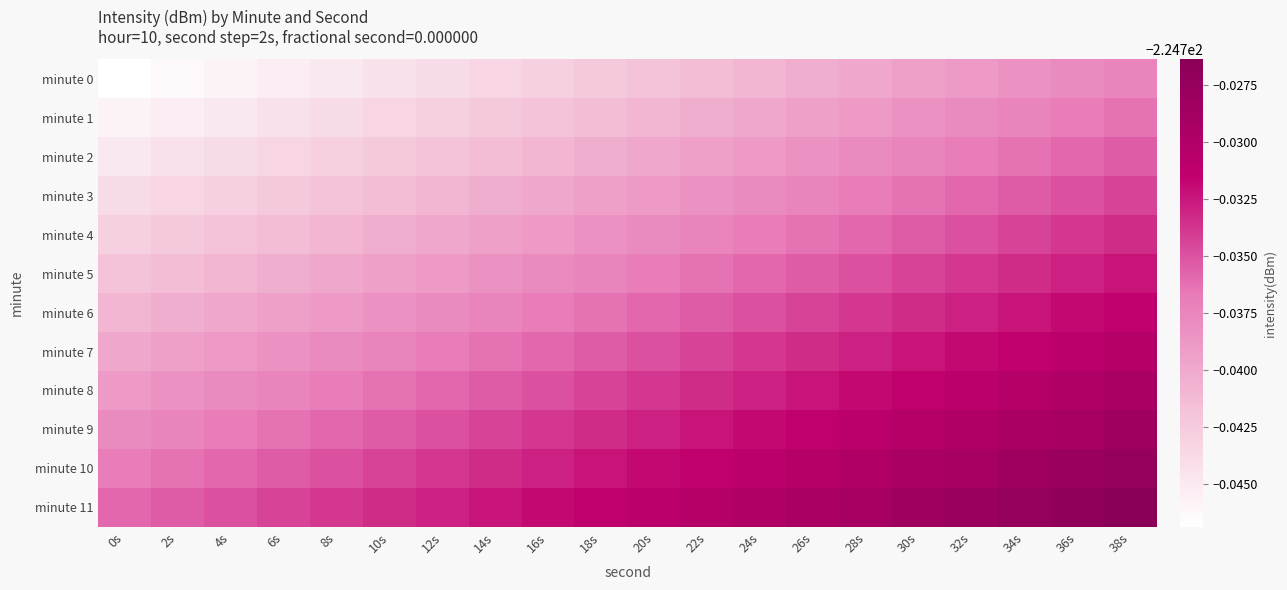

Reading left to right, extract all data points from this chart.

minute 0: 0s=-224.7	2s=-224.7	4s=-224.7	6s=-224.7	8s=-224.7	10s=-224.7	12s=-224.7	14s=-224.7	16s=-224.7	18s=-224.7	20s=-224.7	22s=-224.7	24s=-224.7	26s=-224.7	28s=-224.7	30s=-224.7	32s=-224.7	34s=-224.7	36s=-224.7	38s=-224.7
minute 1: 0s=-224.7	2s=-224.7	4s=-224.7	6s=-224.7	8s=-224.7	10s=-224.7	12s=-224.7	14s=-224.7	16s=-224.7	18s=-224.7	20s=-224.7	22s=-224.7	24s=-224.7	26s=-224.7	28s=-224.7	30s=-224.7	32s=-224.7	34s=-224.7	36s=-224.7	38s=-224.7
minute 2: 0s=-224.7	2s=-224.7	4s=-224.7	6s=-224.7	8s=-224.7	10s=-224.7	12s=-224.7	14s=-224.7	16s=-224.7	18s=-224.7	20s=-224.7	22s=-224.7	24s=-224.7	26s=-224.7	28s=-224.7	30s=-224.7	32s=-224.7	34s=-224.7	36s=-224.7	38s=-224.7
minute 3: 0s=-224.7	2s=-224.7	4s=-224.7	6s=-224.7	8s=-224.7	10s=-224.7	12s=-224.7	14s=-224.7	16s=-224.7	18s=-224.7	20s=-224.7	22s=-224.7	24s=-224.7	26s=-224.7	28s=-224.7	30s=-224.7	32s=-224.7	34s=-224.7	36s=-224.7	38s=-224.7
minute 4: 0s=-224.7	2s=-224.7	4s=-224.7	6s=-224.7	8s=-224.7	10s=-224.7	12s=-224.7	14s=-224.7	16s=-224.7	18s=-224.7	20s=-224.7	22s=-224.7	24s=-224.7	26s=-224.7	28s=-224.7	30s=-224.7	32s=-224.7	34s=-224.7	36s=-224.7	38s=-224.7
minute 5: 0s=-224.7	2s=-224.7	4s=-224.7	6s=-224.7	8s=-224.7	10s=-224.7	12s=-224.7	14s=-224.7	16s=-224.7	18s=-224.7	20s=-224.7	22s=-224.7	24s=-224.7	26s=-224.7	28s=-224.7	30s=-224.7	32s=-224.7	34s=-224.7	36s=-224.7	38s=-224.7
minute 6: 0s=-224.7	2s=-224.7	4s=-224.7	6s=-224.7	8s=-224.7	10s=-224.7	12s=-224.7	14s=-224.7	16s=-224.7	18s=-224.7	20s=-224.7	22s=-224.7	24s=-224.7	26s=-224.7	28s=-224.7	30s=-224.7	32s=-224.7	34s=-224.7	36s=-224.7	38s=-224.7
minute 7: 0s=-224.7	2s=-224.7	4s=-224.7	6s=-224.7	8s=-224.7	10s=-224.7	12s=-224.7	14s=-224.7	16s=-224.7	18s=-224.7	20s=-224.7	22s=-224.7	24s=-224.7	26s=-224.7	28s=-224.7	30s=-224.7	32s=-224.7	34s=-224.7	36s=-224.7	38s=-224.7
minute 8: 0s=-224.7	2s=-224.7	4s=-224.7	6s=-224.7	8s=-224.7	10s=-224.7	12s=-224.7	14s=-224.7	16s=-224.7	18s=-224.7	20s=-224.7	22s=-224.7	24s=-224.7	26s=-224.7	28s=-224.7	30s=-224.7	32s=-224.7	34s=-224.7	36s=-224.7	38s=-224.7
minute 9: 0s=-224.7	2s=-224.7	4s=-224.7	6s=-224.7	8s=-224.7	10s=-224.7	12s=-224.7	14s=-224.7	16s=-224.7	18s=-224.7	20s=-224.7	22s=-224.7	24s=-224.7	26s=-224.7	28s=-224.7	30s=-224.7	32s=-224.7	34s=-224.7	36s=-224.7	38s=-224.7
minute 10: 0s=-224.7	2s=-224.7	4s=-224.7	6s=-224.7	8s=-224.7	10s=-224.7	12s=-224.7	14s=-224.7	16s=-224.7	18s=-224.7	20s=-224.7	22s=-224.7	24s=-224.7	26s=-224.7	28s=-224.7	30s=-224.7	32s=-224.7	34s=-224.7	36s=-224.7	38s=-224.7
minute 11: 0s=-224.7	2s=-224.7	4s=-224.7	6s=-224.7	8s=-224.7	10s=-224.7	12s=-224.7	14s=-224.7	16s=-224.7	18s=-224.7	20s=-224.7	22s=-224.7	24s=-224.7	26s=-224.7	28s=-224.7	30s=-224.7	32s=-224.7	34s=-224.7	36s=-224.7	38s=-224.7